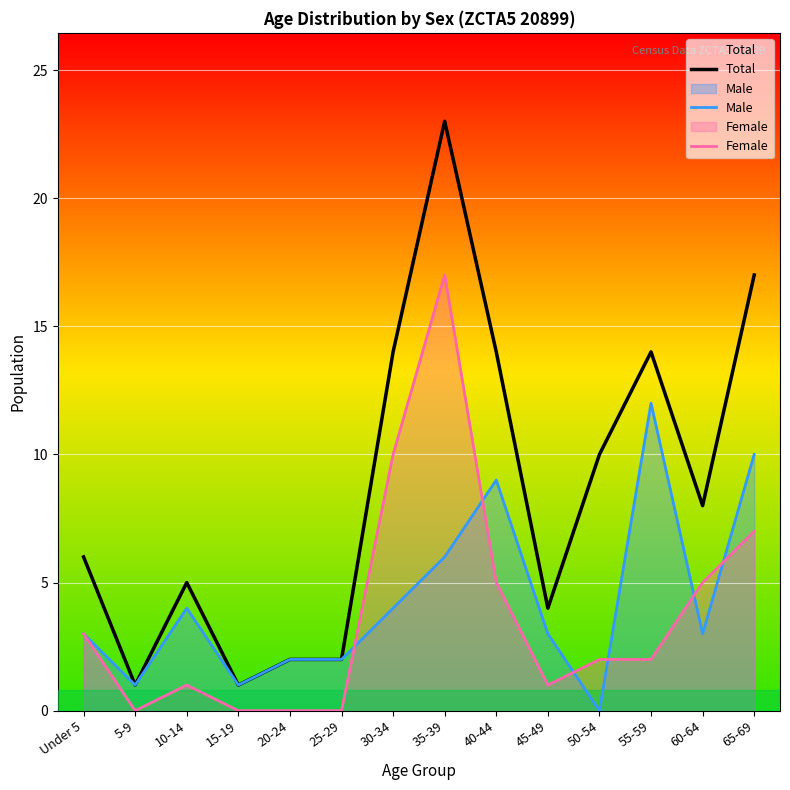

Where is Male nearest to the value 6?

35-39